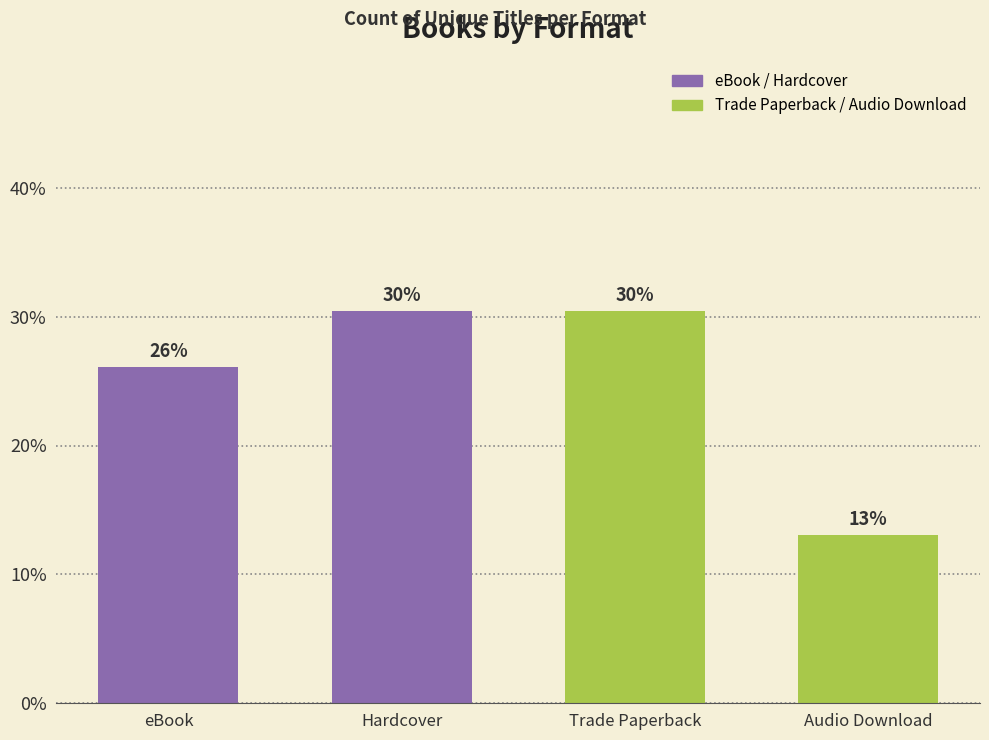

What is the minimum value shown in the chart?

13.0